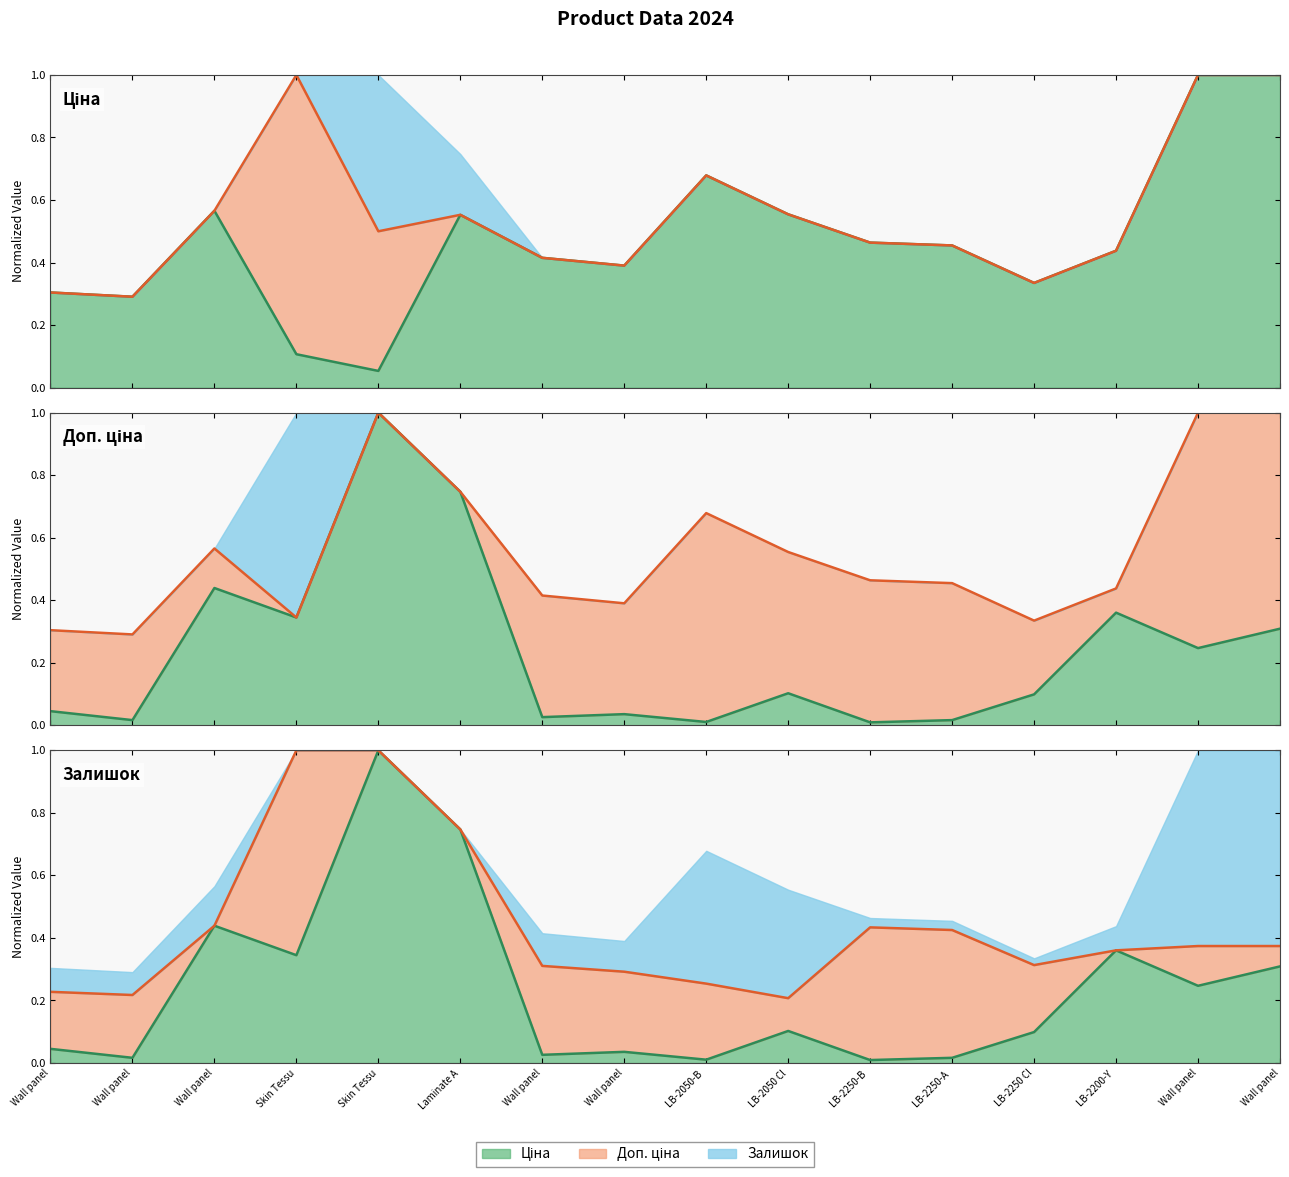

What is the value of the Ціна point at the 15th from the left?

1.0